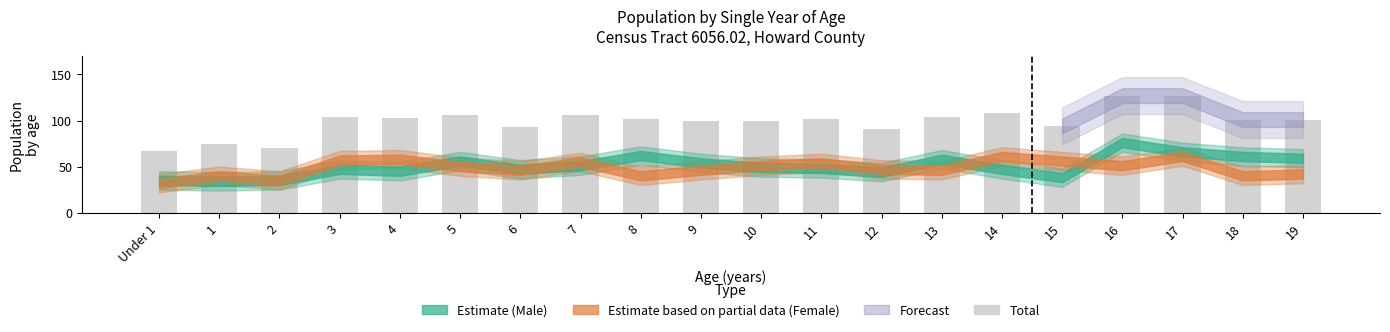

Count the number of data series in this chart.

1